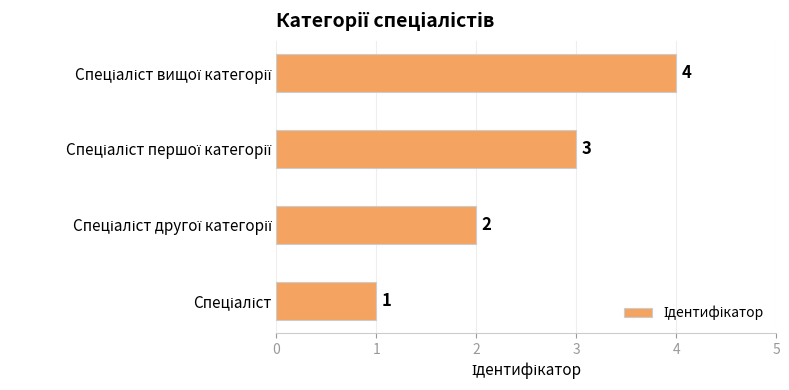

What is the greatest value displayed?

4